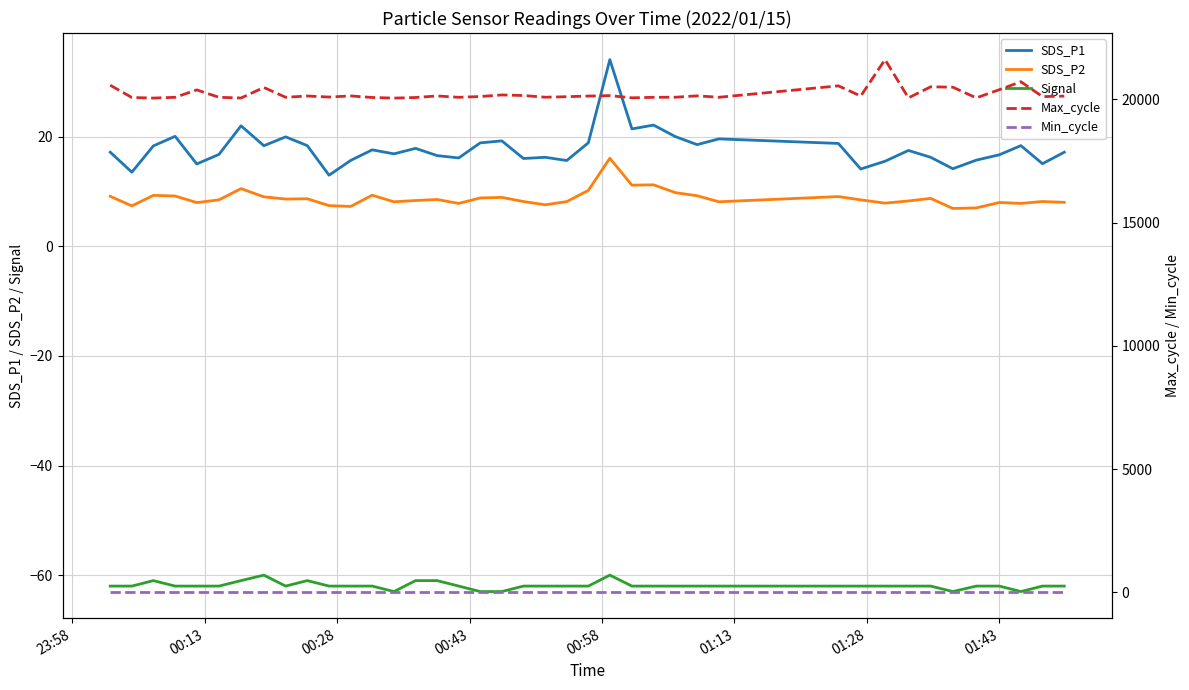

What is the minimum value for Signal?

-63.0